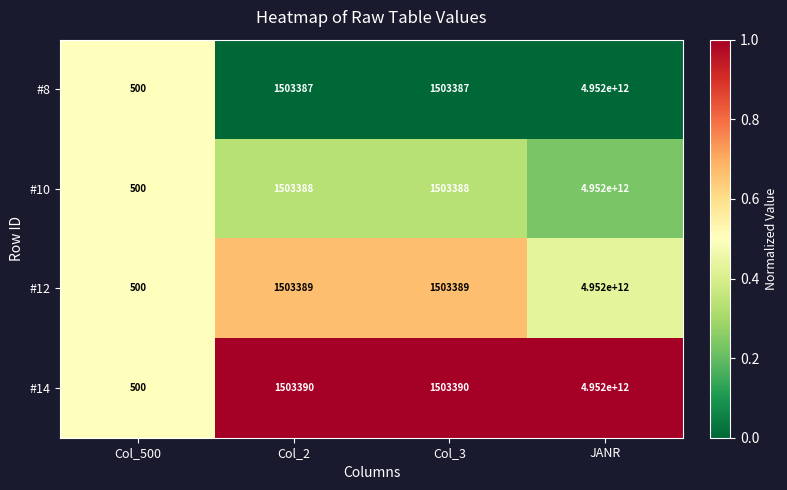

Rank the series by their average value, from highest to lowest.

#14, #12, #10, #8